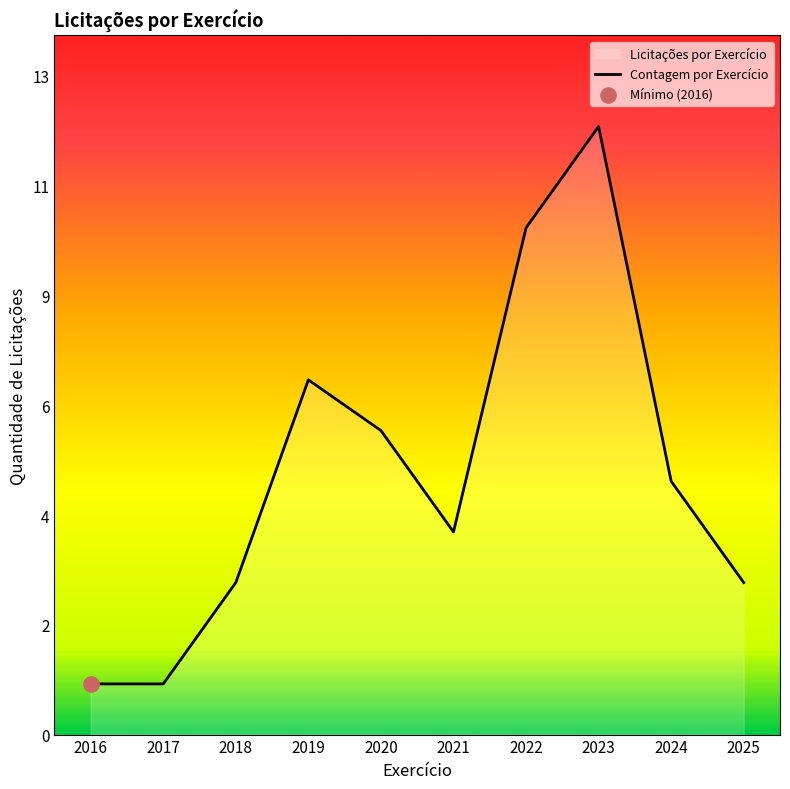

Which has a higher value, 2025 or 2024?

2024